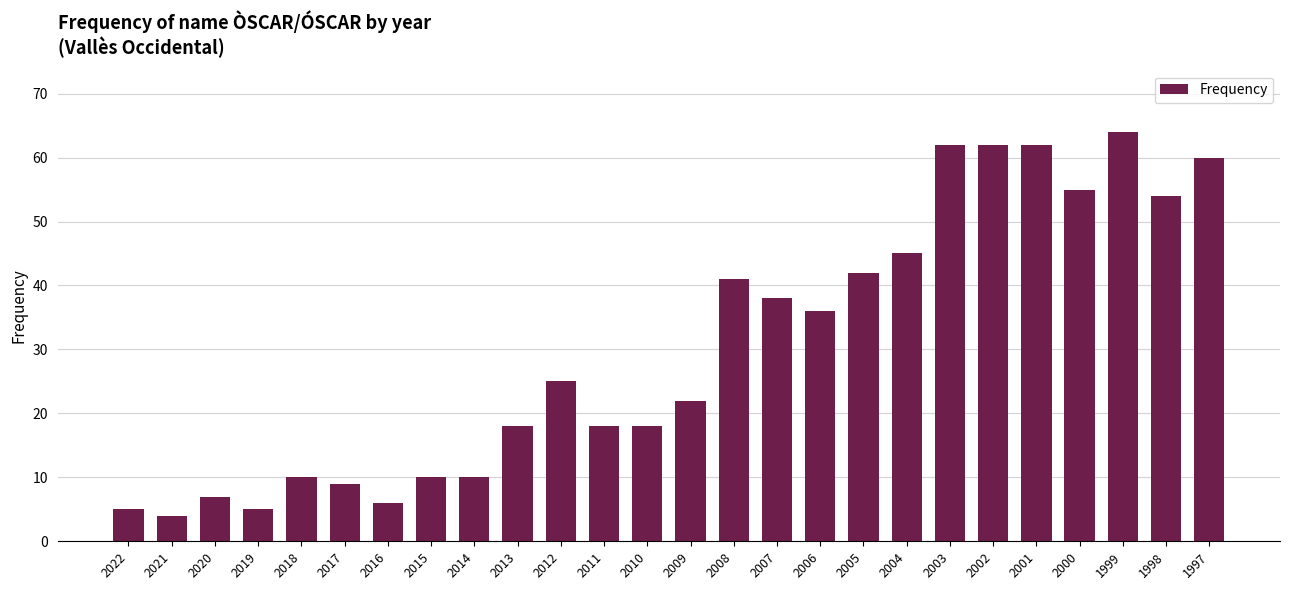

Which has a higher value, 2003 or 2000?

2003